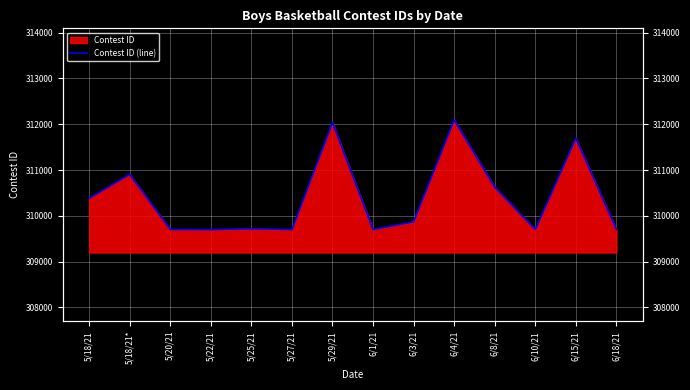

What is the greatest value displayed?

312093